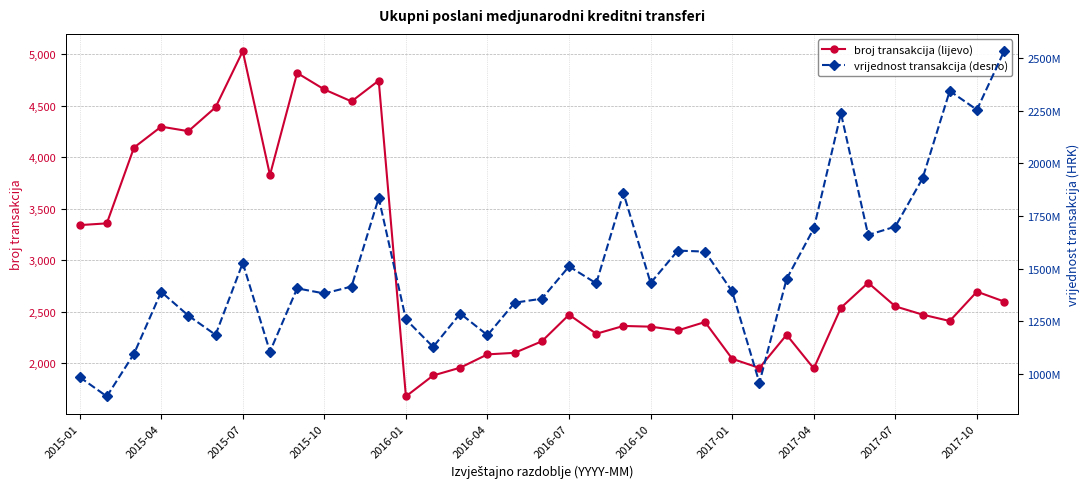

Which category has the highest value in the broj transakcija (lijevo) series?

2015-07